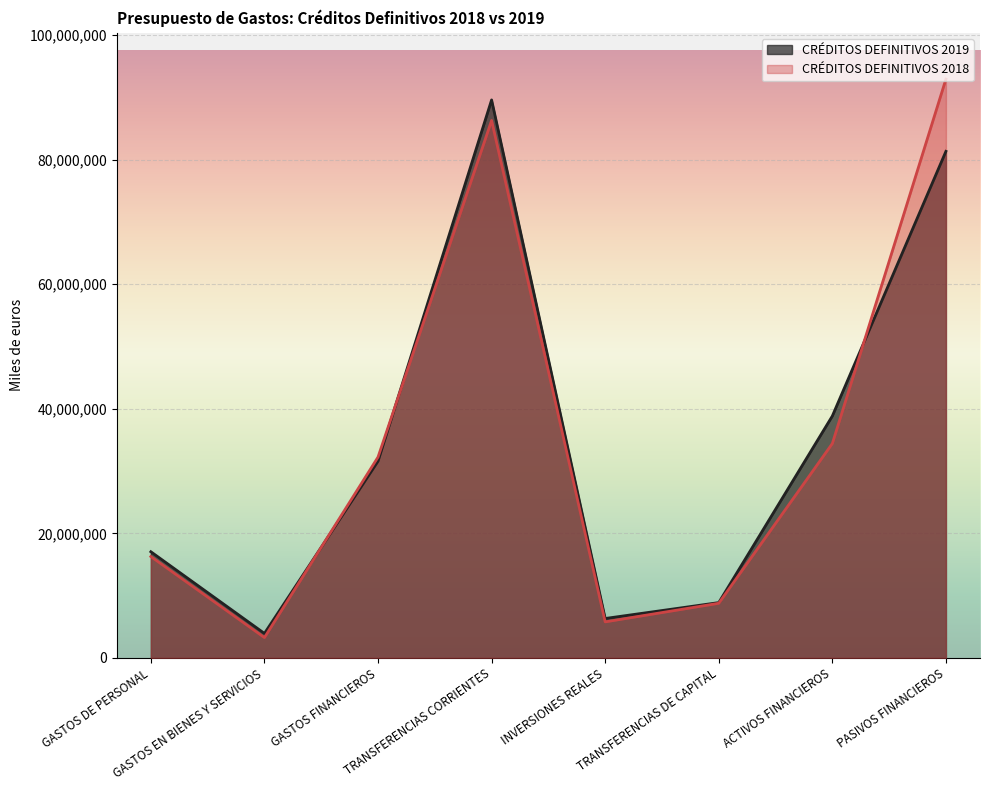

What is the total value across all series at PASIVOS FINANCIEROS?

174215204